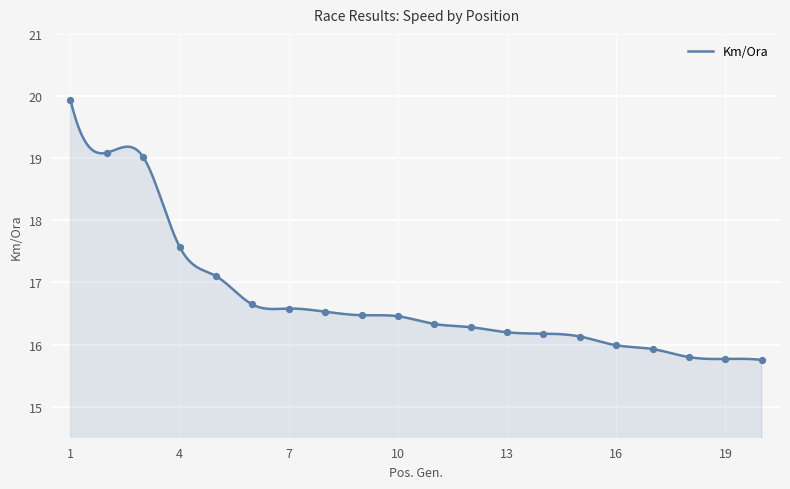

Between 19 and 20, which is larger?

19